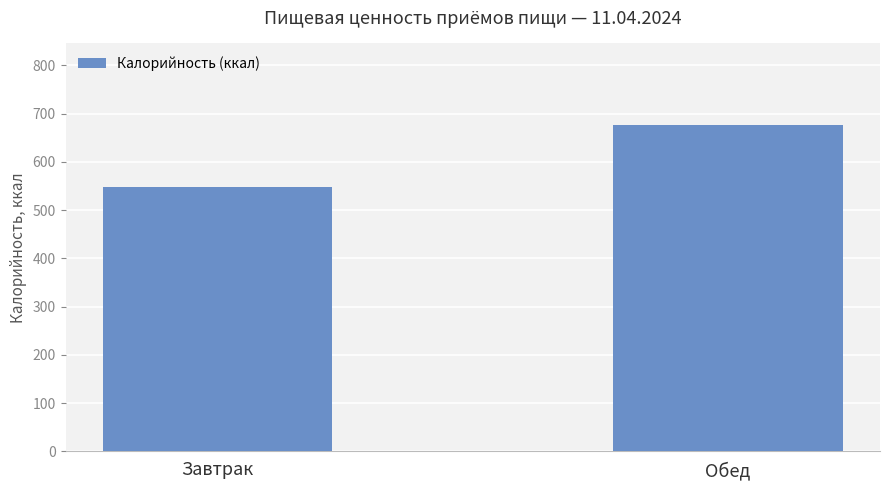

What is the sum of the values at Обед and Завтрак?

1224.1